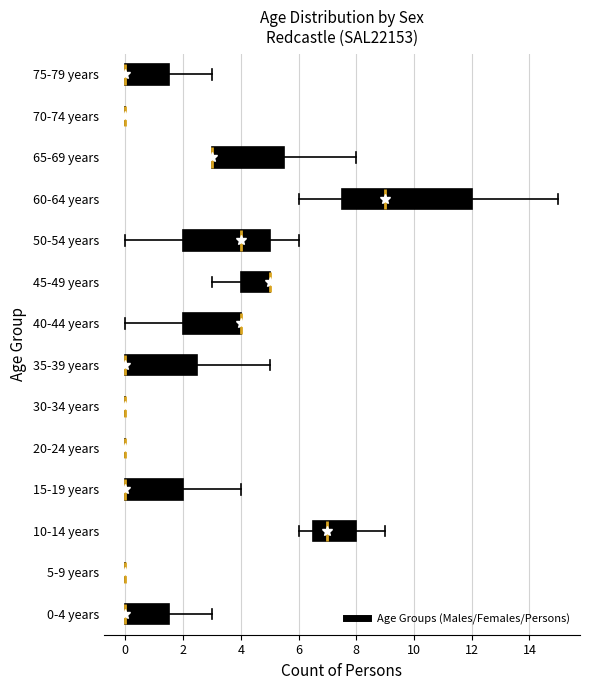

Which box is the widest, from its left edge to its right edge?

60-64 years